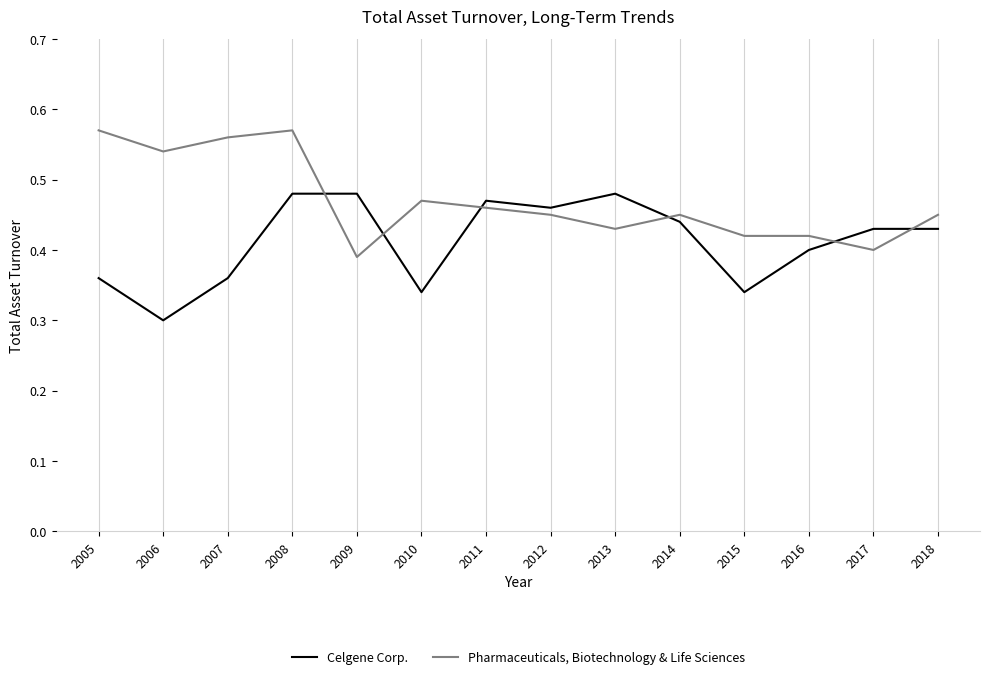

What is the sum of all Pharmaceuticals, Biotechnology & Life Sciences values?

6.6